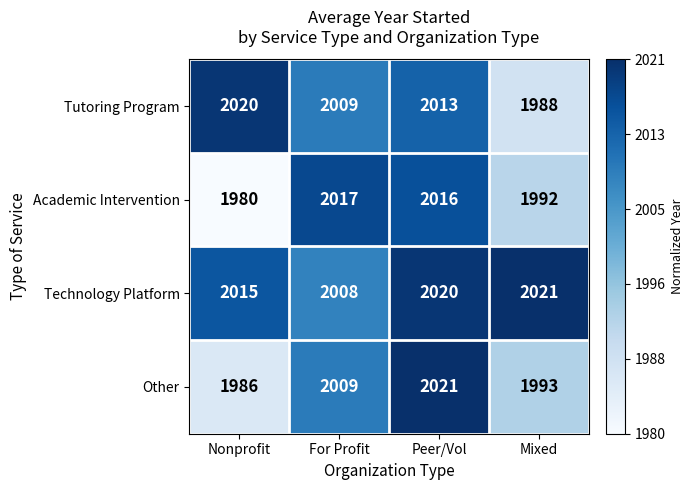

The value of Other at Nonprofit is 1986. True or false?

True